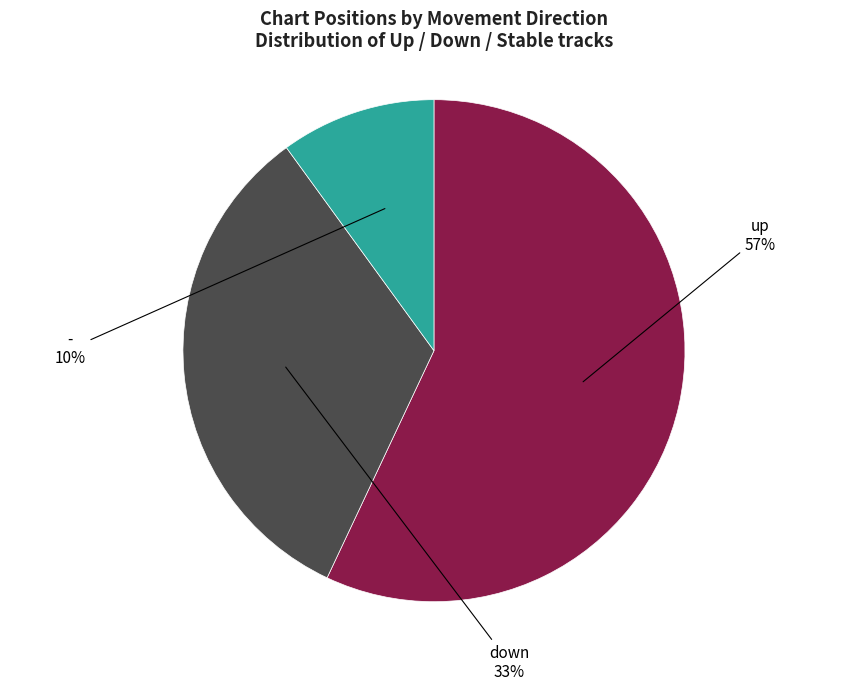

To the nearest percent, what is the difference between the largest and smallest slice percentages?

47%